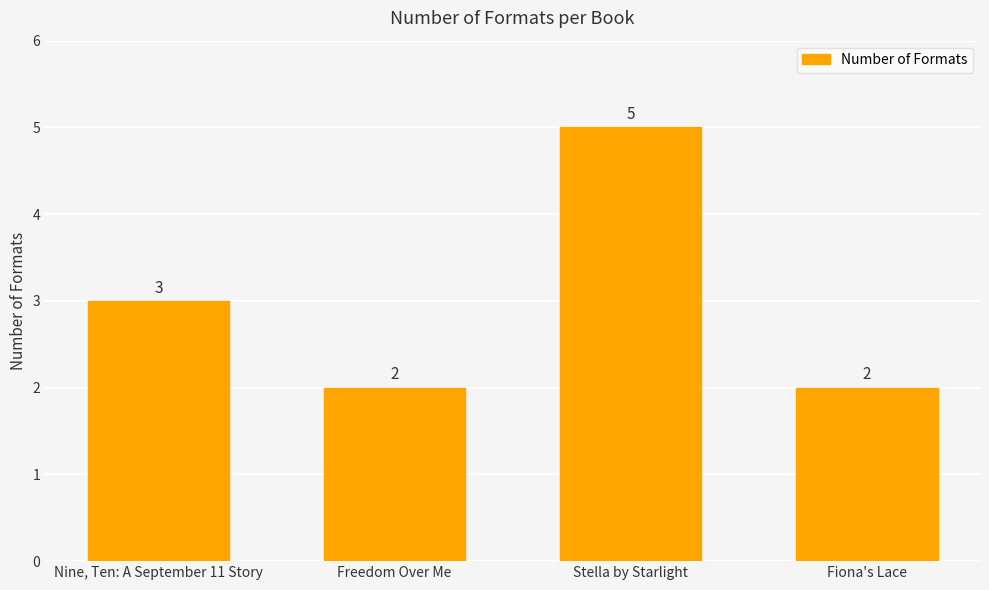

What is the label of the 1st bar from the right?

Fiona's Lace